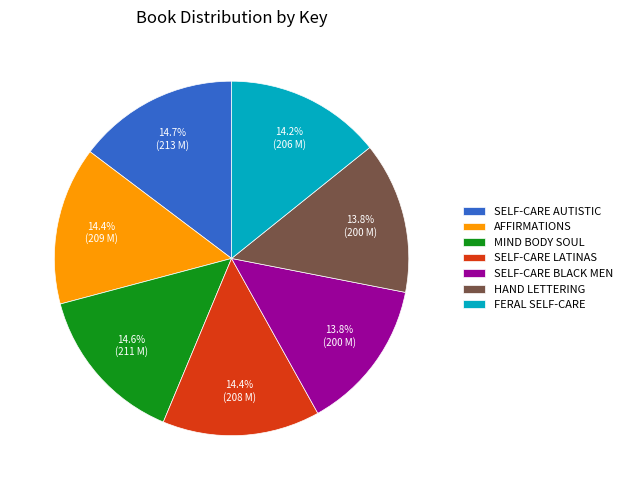

How much of the chart is everything except SELF-CARE AUTISTIC?

85.3%